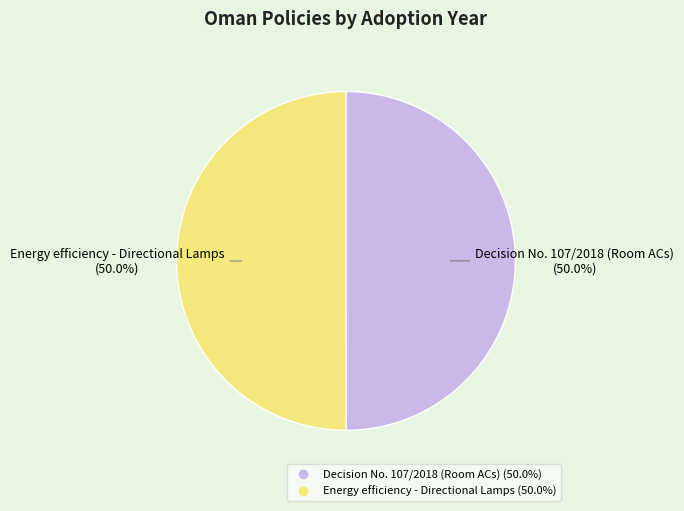

How much of the chart is everything except Energy efficiency - Directional Lamps?

50.0%